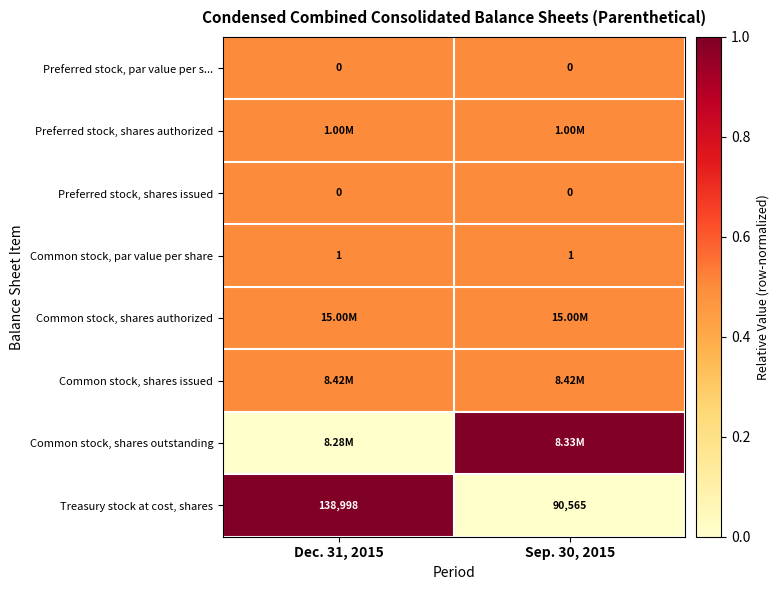

What is the sum of all Common stock, par value per share values?

2.0